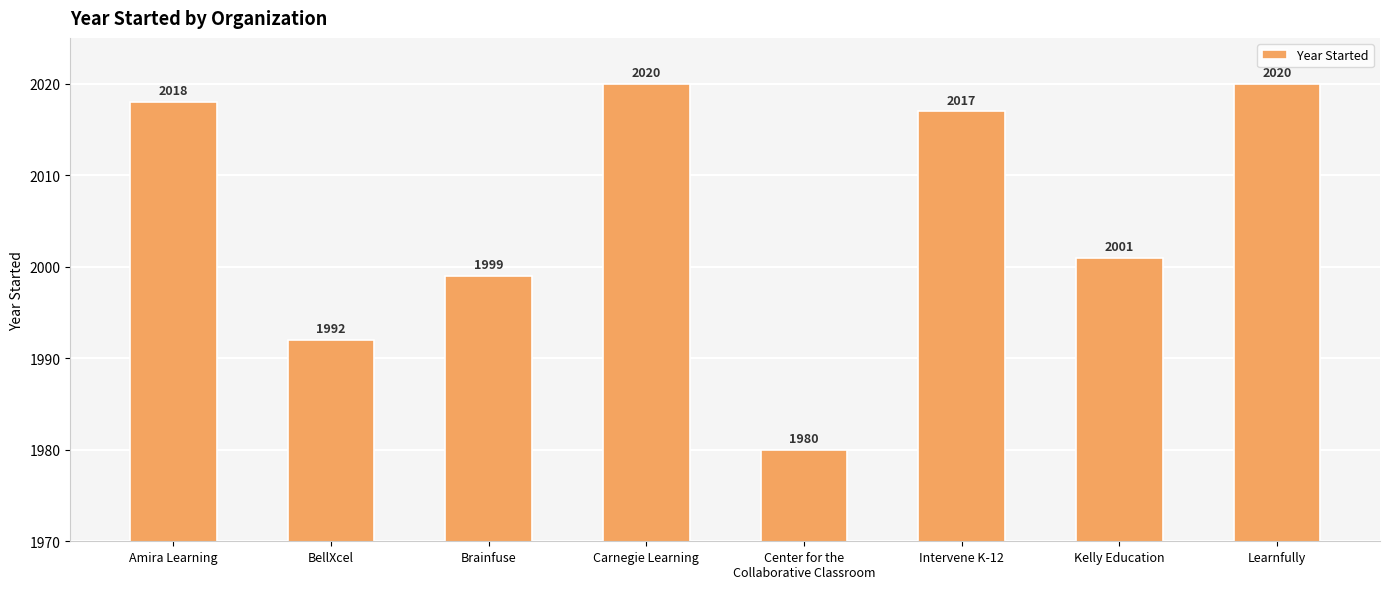

Count the number of data series in this chart.

1